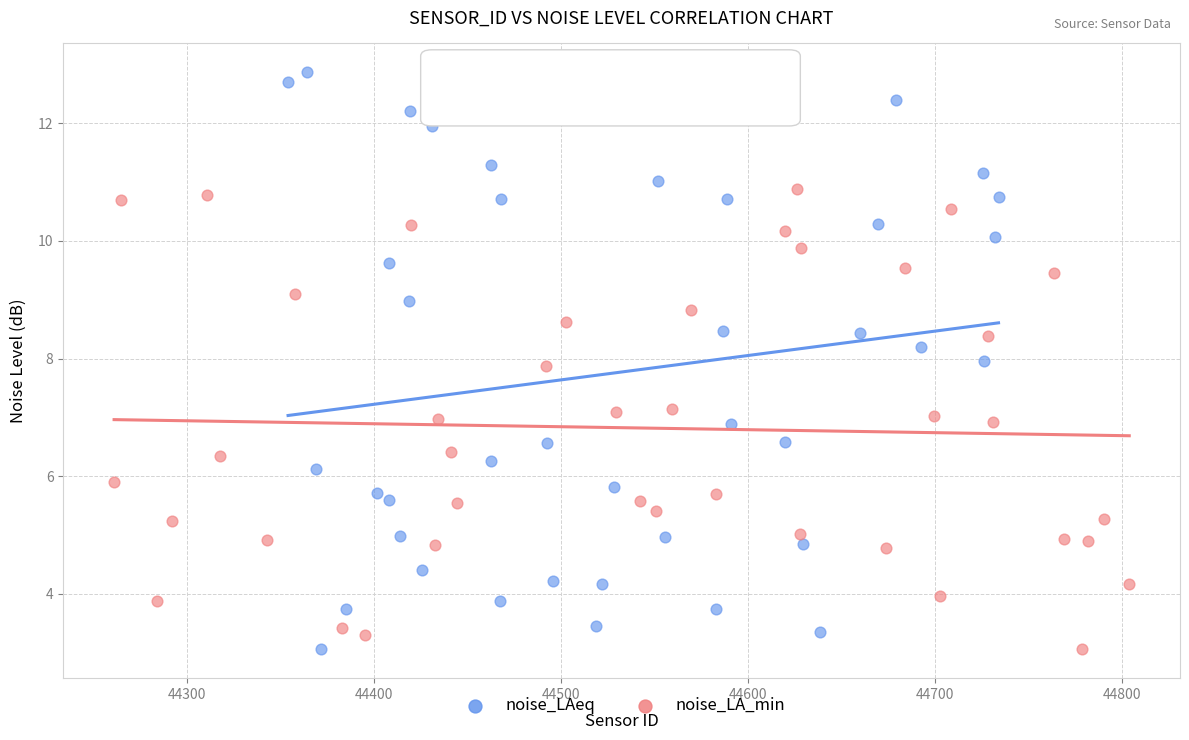

Which series contains the highest Y value?

noise_LAeq